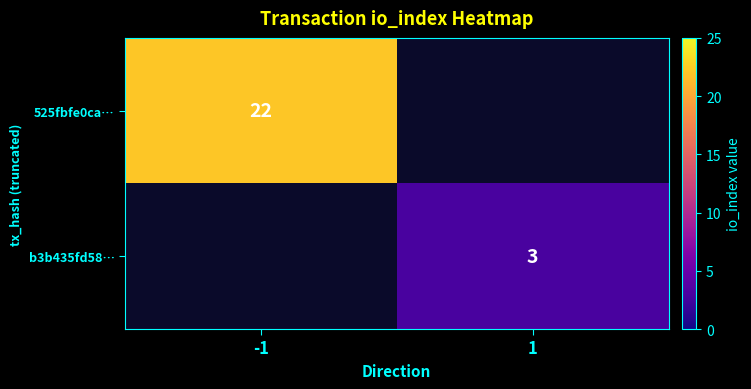

Is it true that b3b435fd58… equals 5 at 1?

False